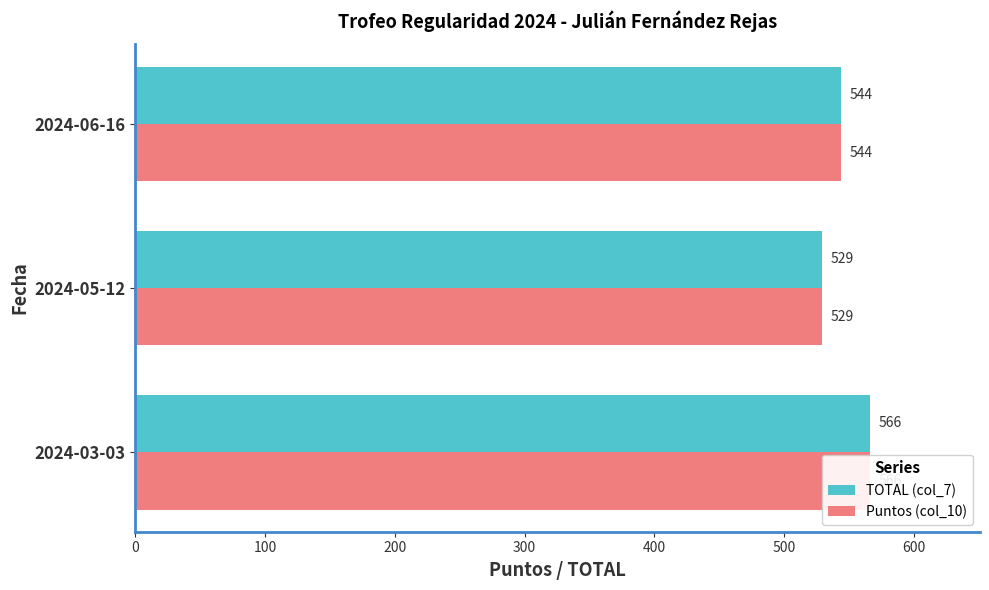

Does the chart contain any negative values?

No